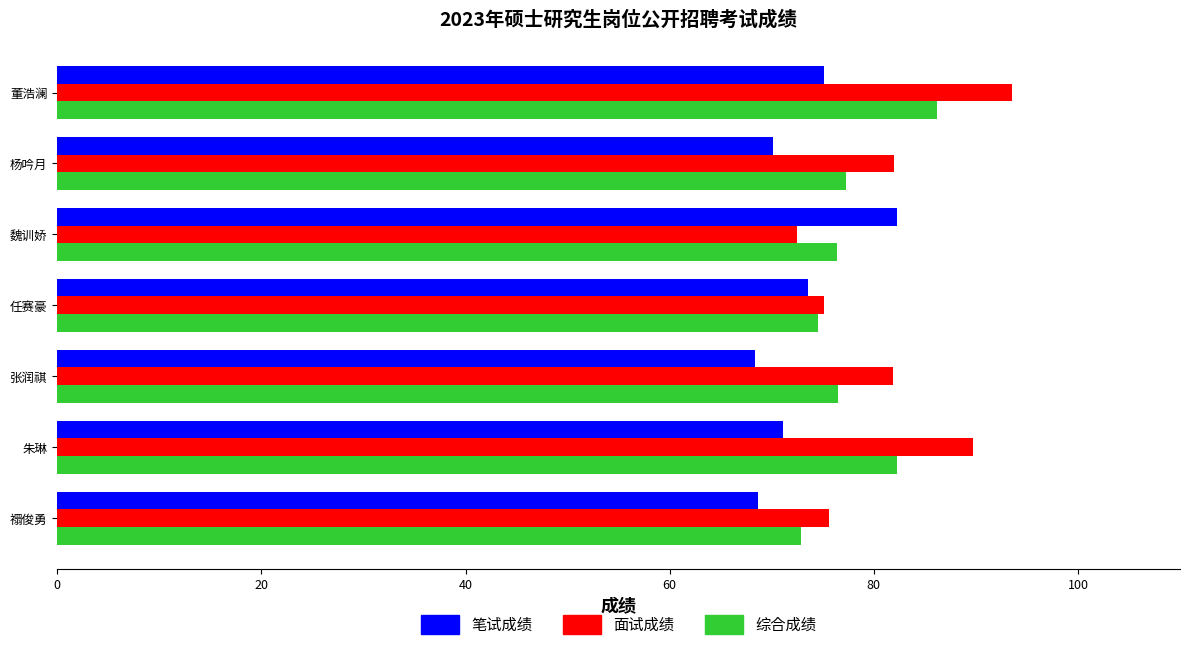

True or false: 笔试成绩 has a value of 75.1 at 董浩澜.

True